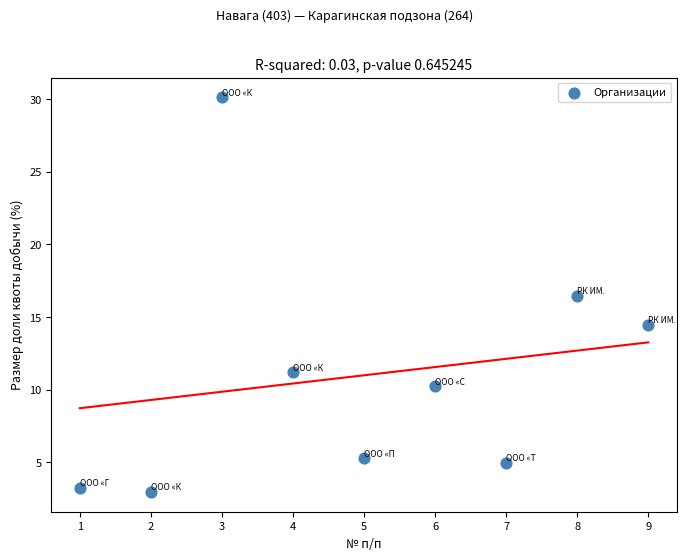

What is the average X value?

5.0